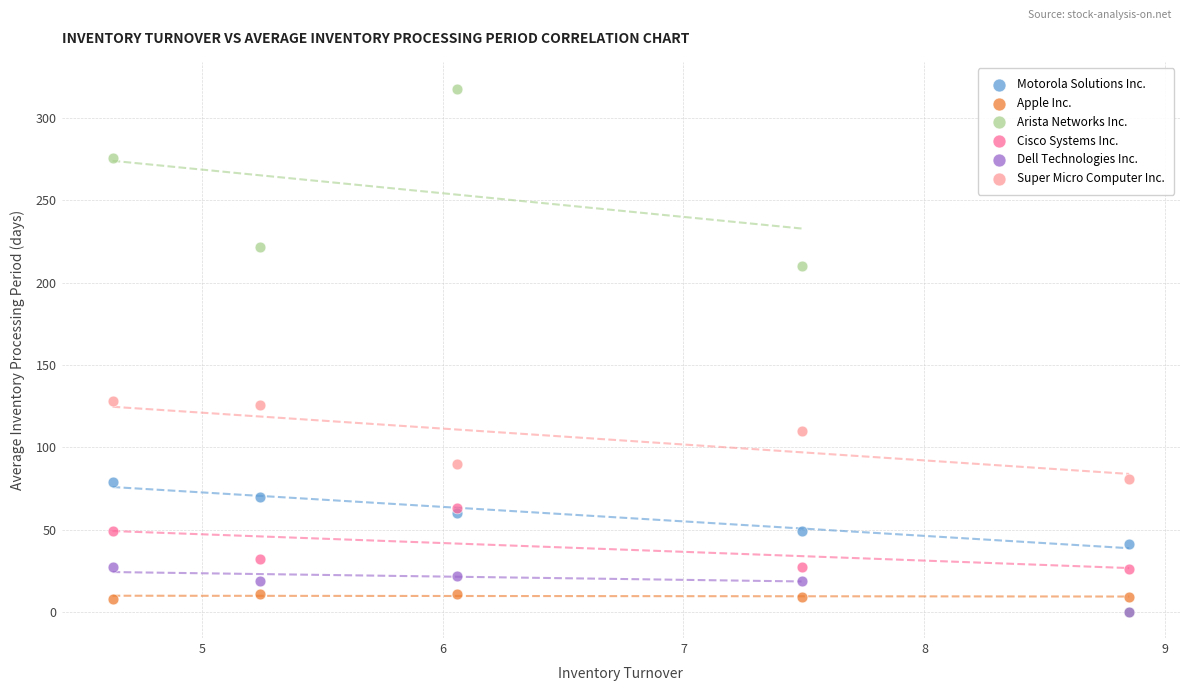

Which series contains the highest Y value?

Arista Networks Inc.